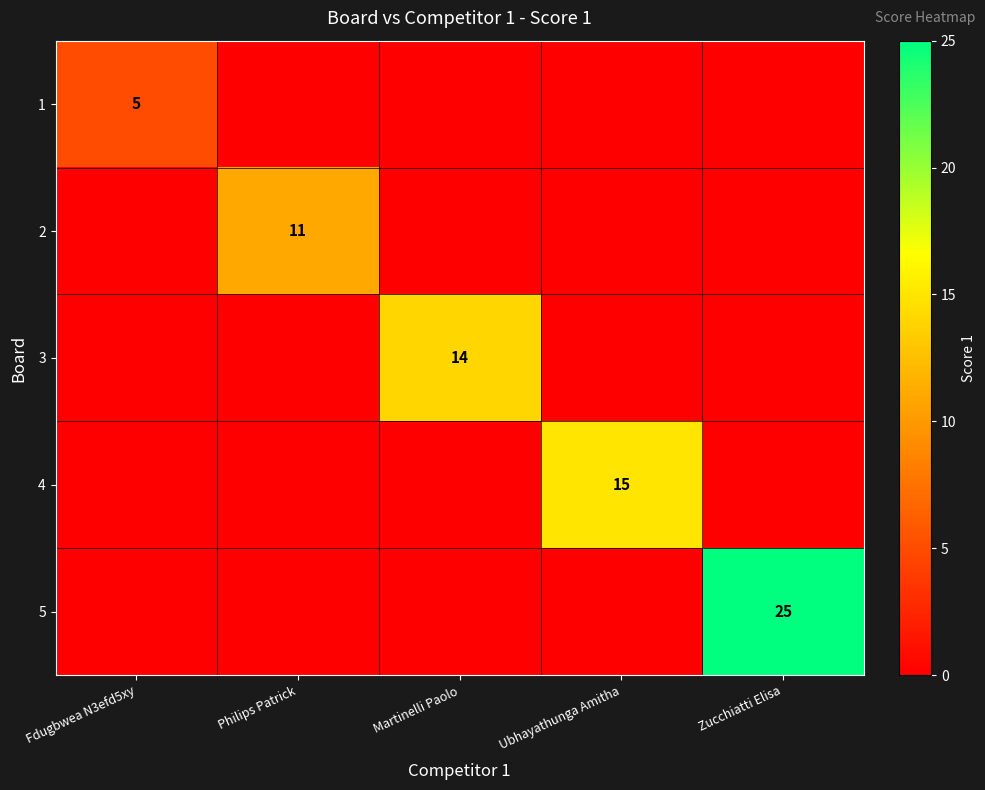

The 3 series shows 14 at Martinelli Paolo. True or false?

True